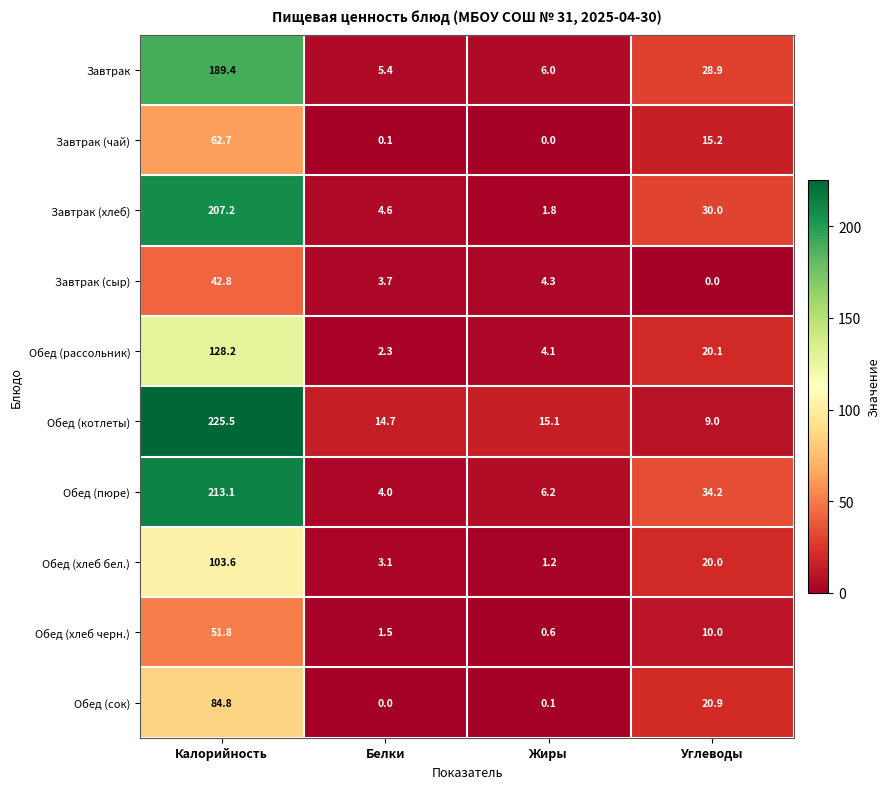

At how many categories does at least one series exceed 26?

2